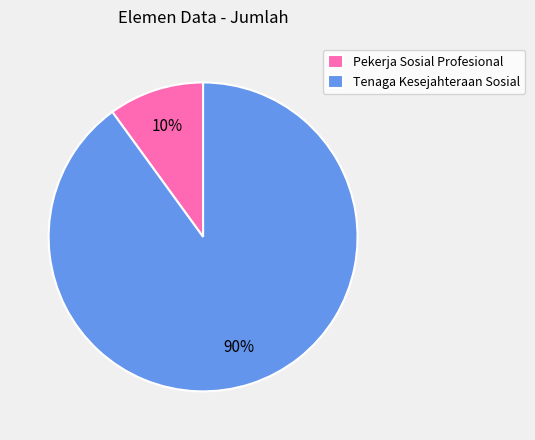

Is it true that Pekerja Sosial Profesional is 1% of the pie?

False